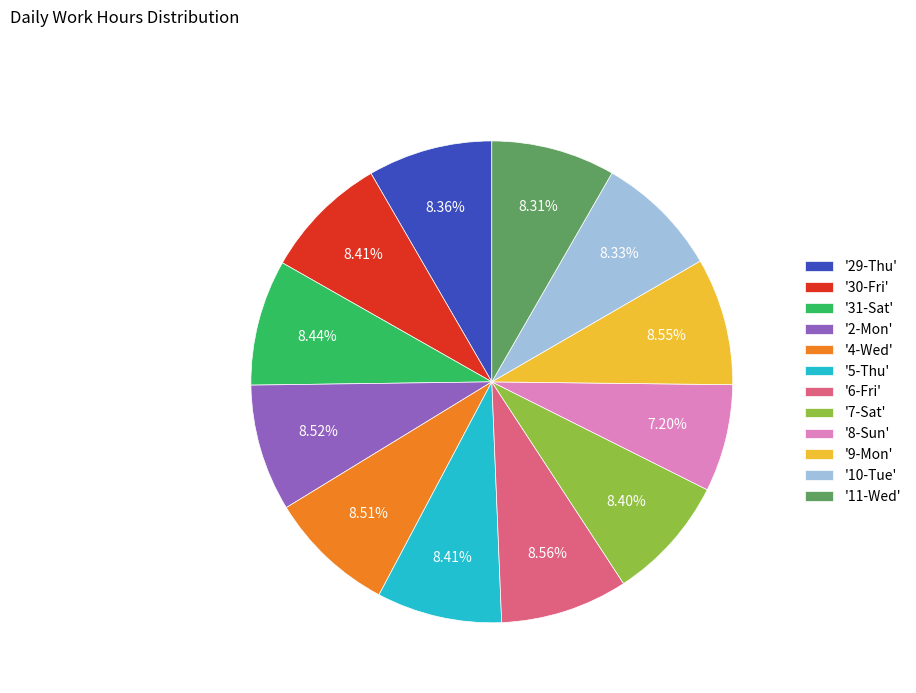

Count the number of slices in the pie.

12